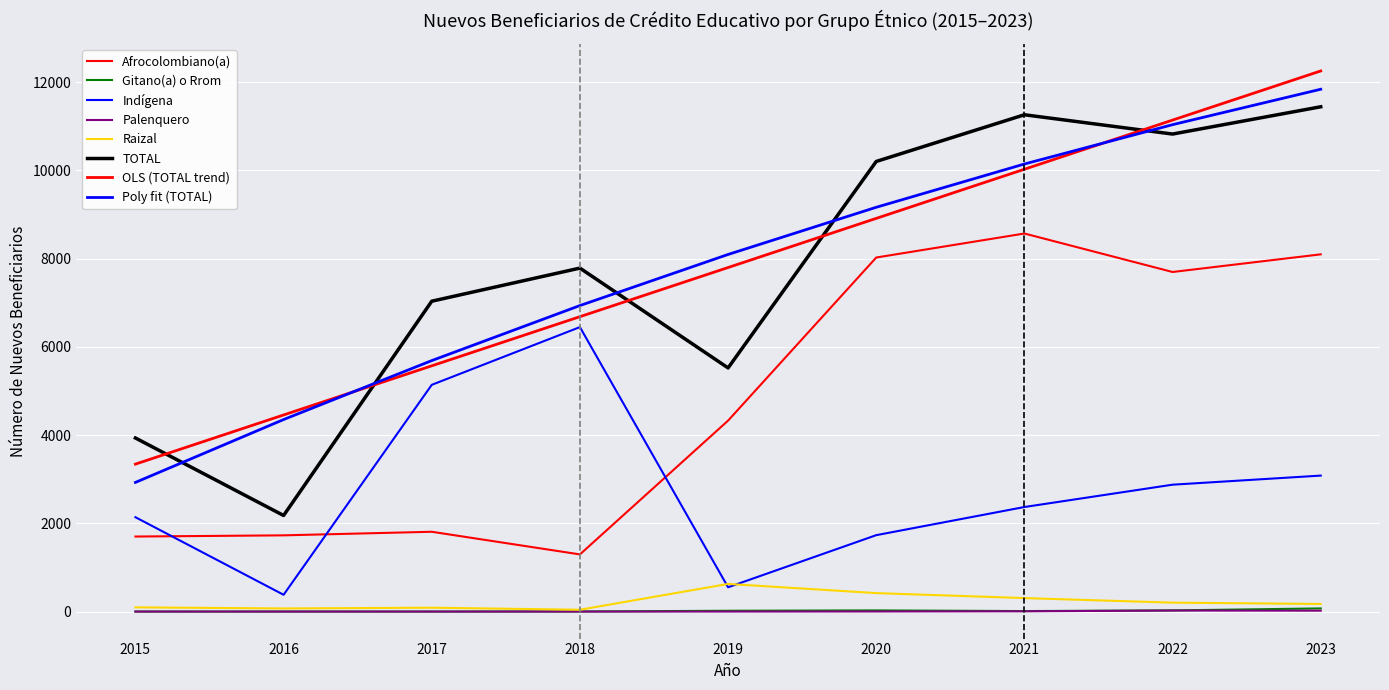

Does the chart display data point markers on the line(s)?

No